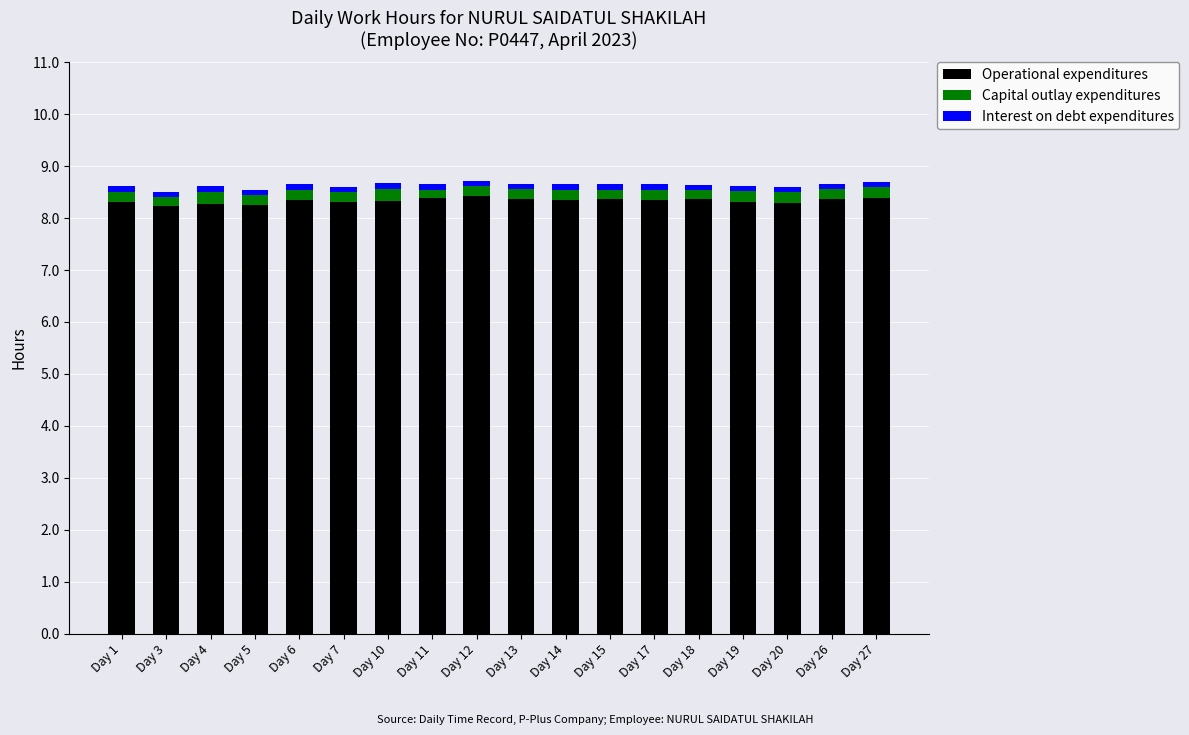

The value of Operational expenditures at Day 20 is 8.3. True or false?

True